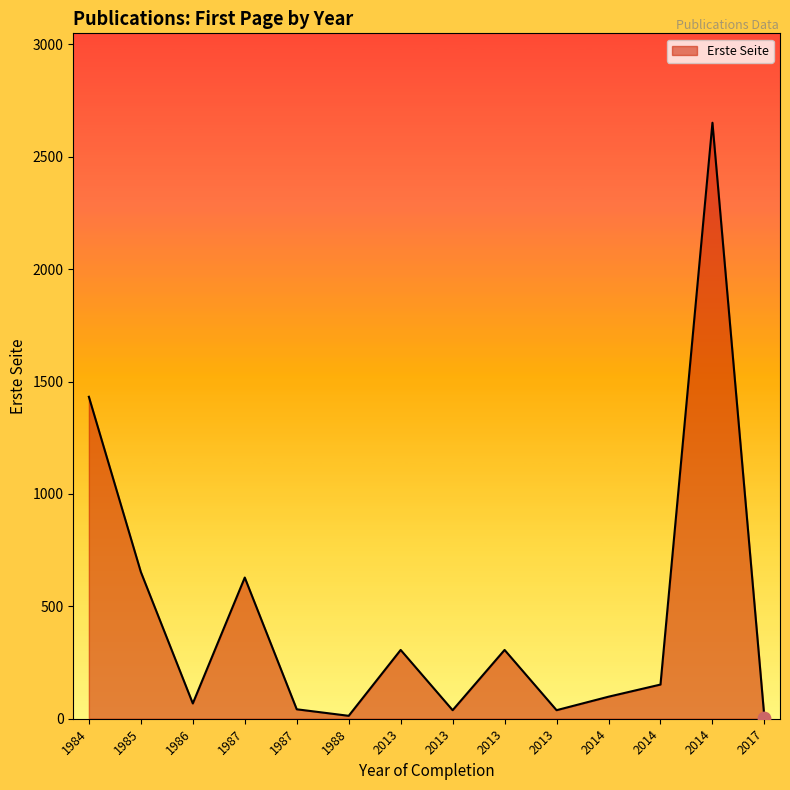

Does the chart have visible grid lines?

No